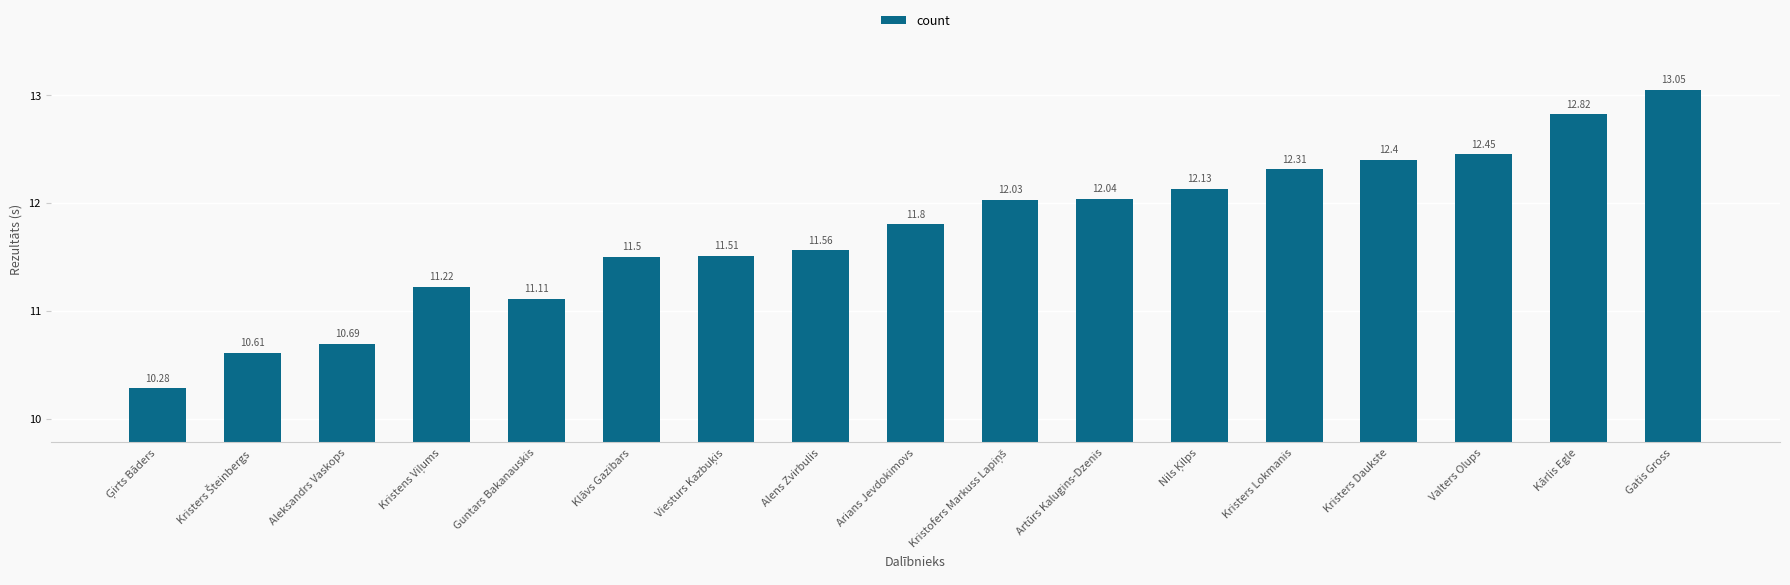

Read the value at Guntars Bakanauskis.

11.1